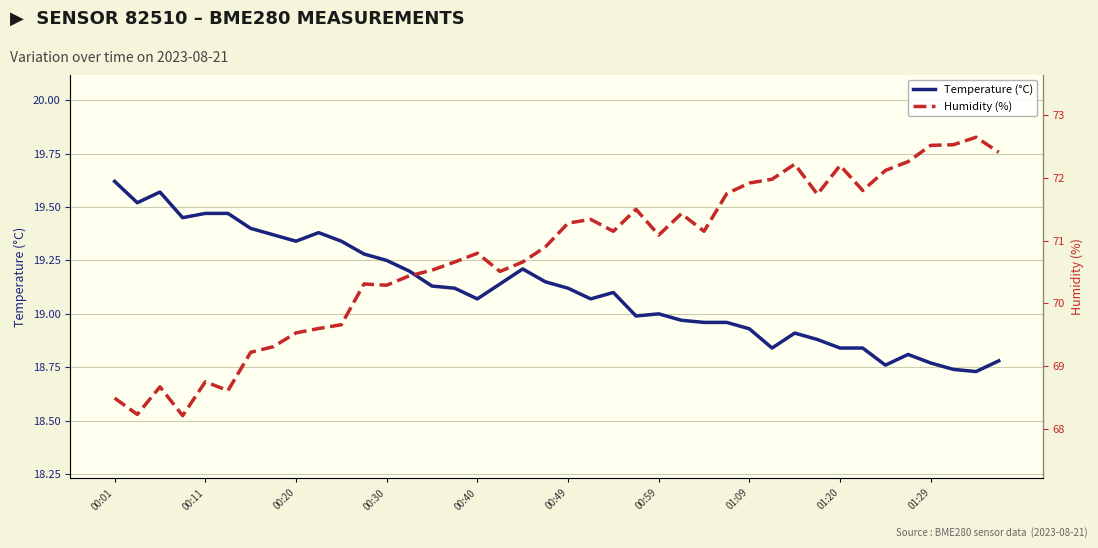

Rank the series by their maximum value, from highest to lowest.

Humidity (%), Temperature (°C)